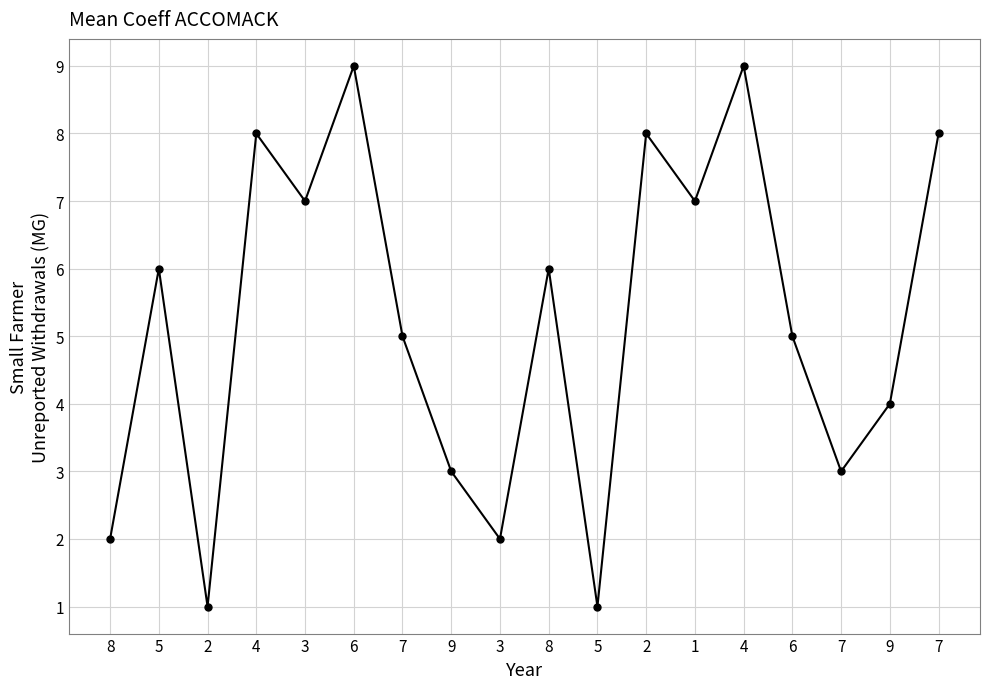

How many lines are shown in the chart?

1